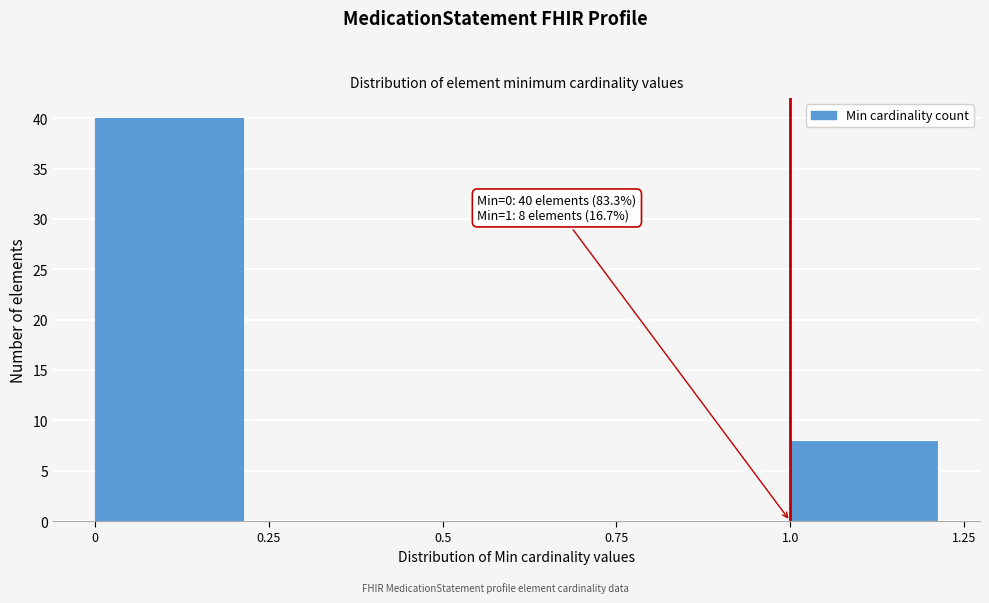

Which range on the x-axis has the tallest bar?

0 to 0.25